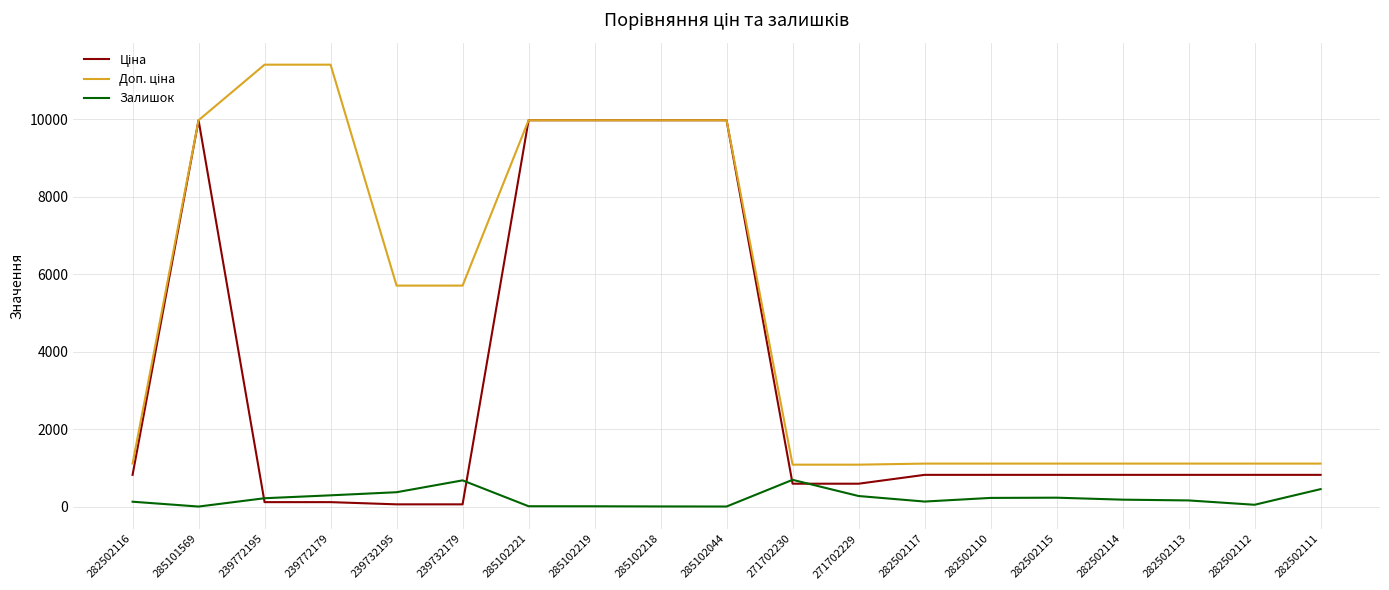

Does the chart have visible grid lines?

Yes